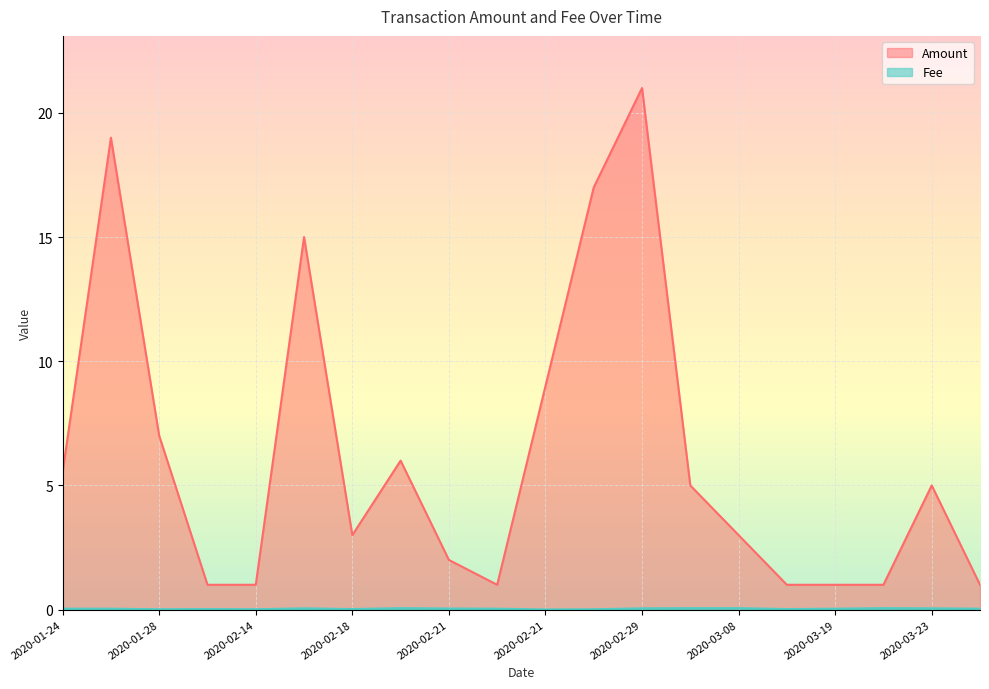

In Amount, how many points are lower than both neighbors (excluding endpoints)?

2